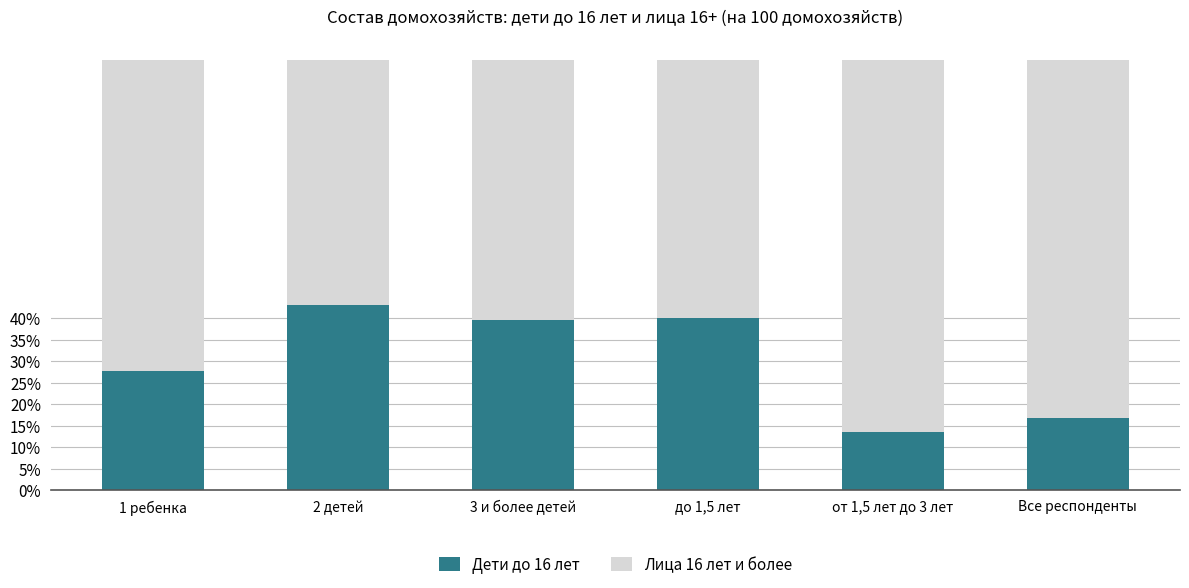

At which category is the sum across all series the highest?

3 и более детей